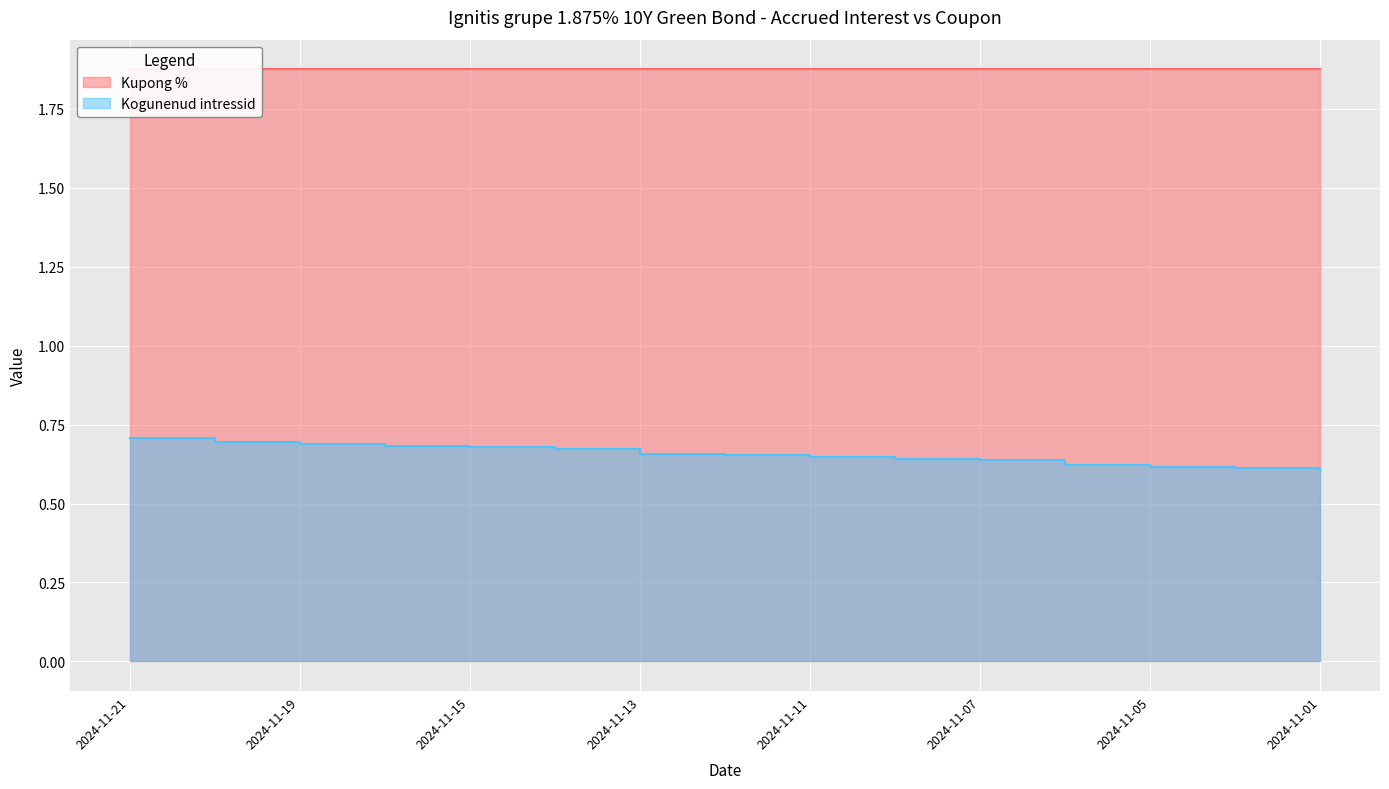

The chart shows a value of 1.1 at 2024-11-15. True or false?

False